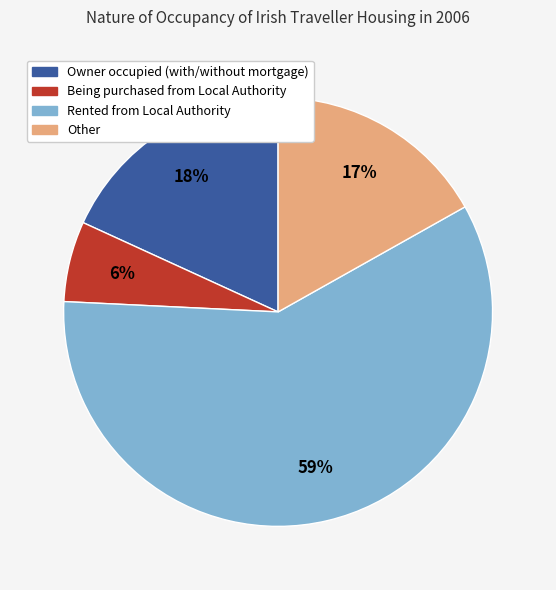

The Rented from Local Authority slice represents 59% of the pie. True or false?

True